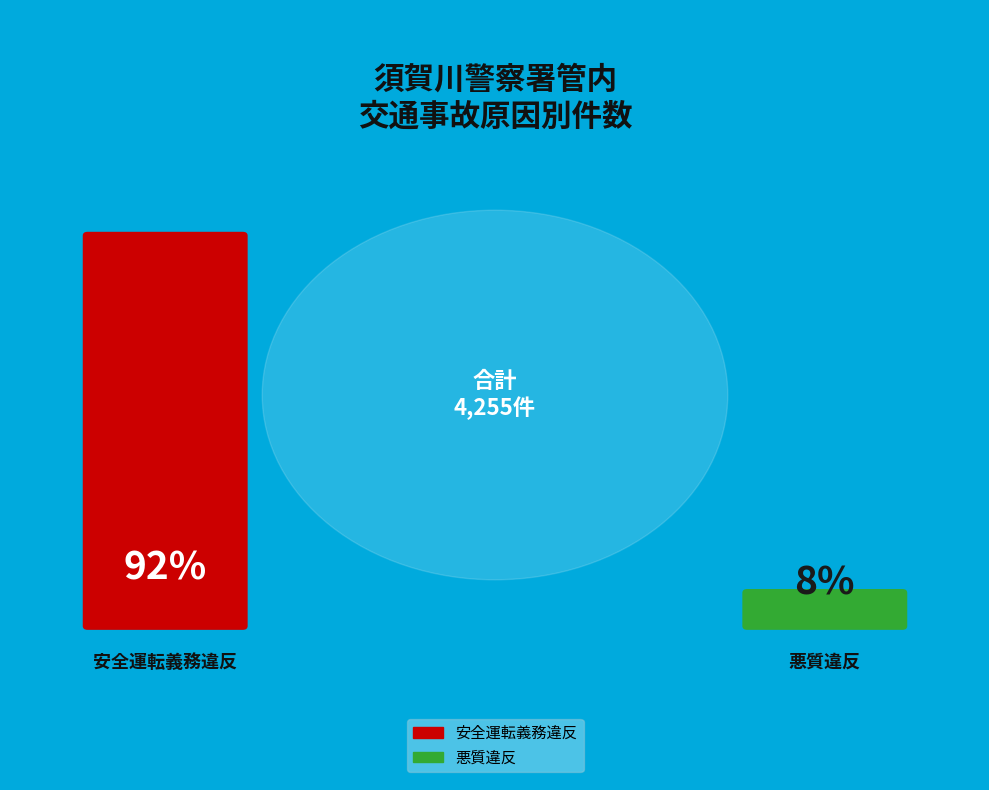

Rank the series at 2021年 from lowest to highest value.

悪質違反, 安全運転義務